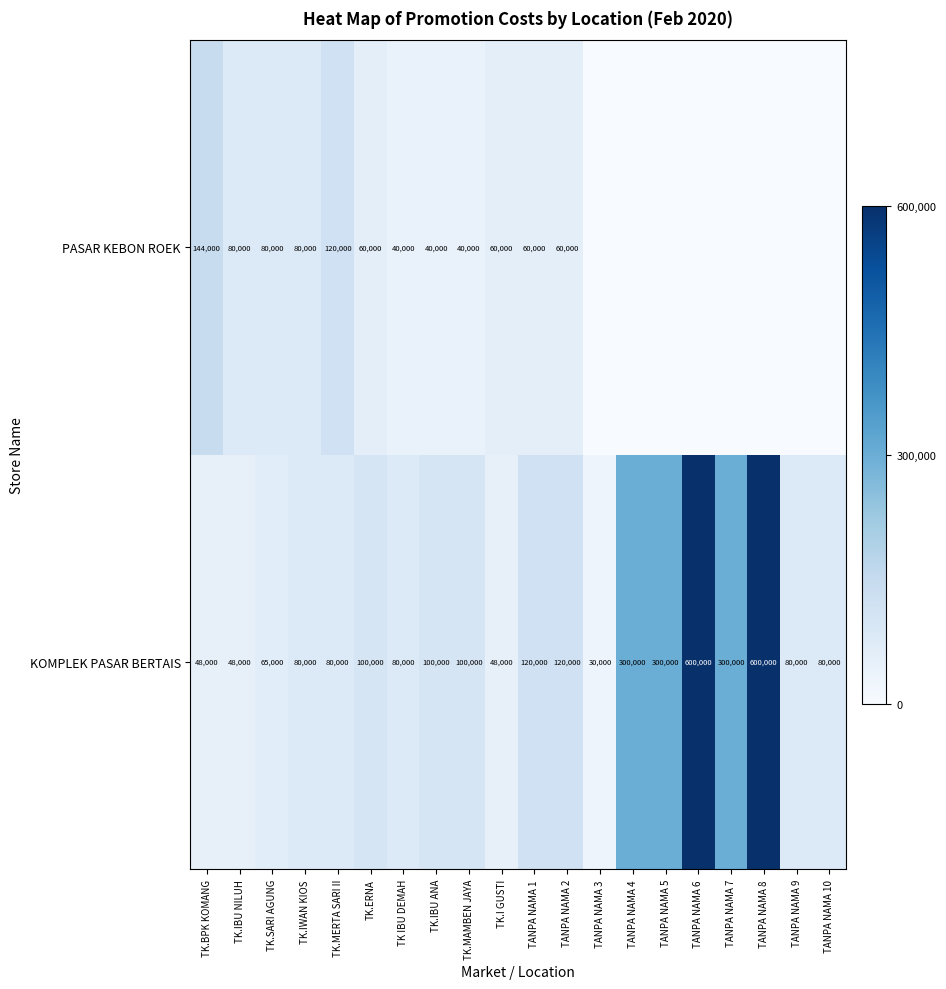

What is the minimum value for KOMPLEK PASAR BERTAIS?

30000